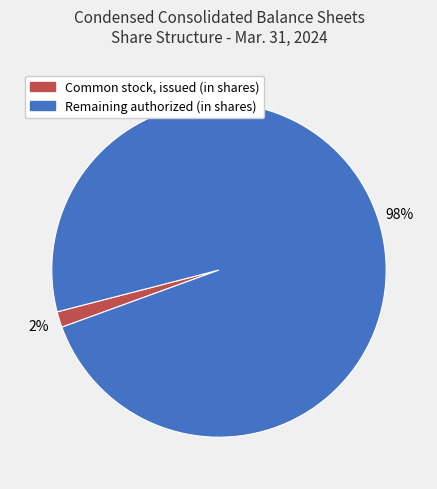

Is there a majority slice in this chart?

Yes